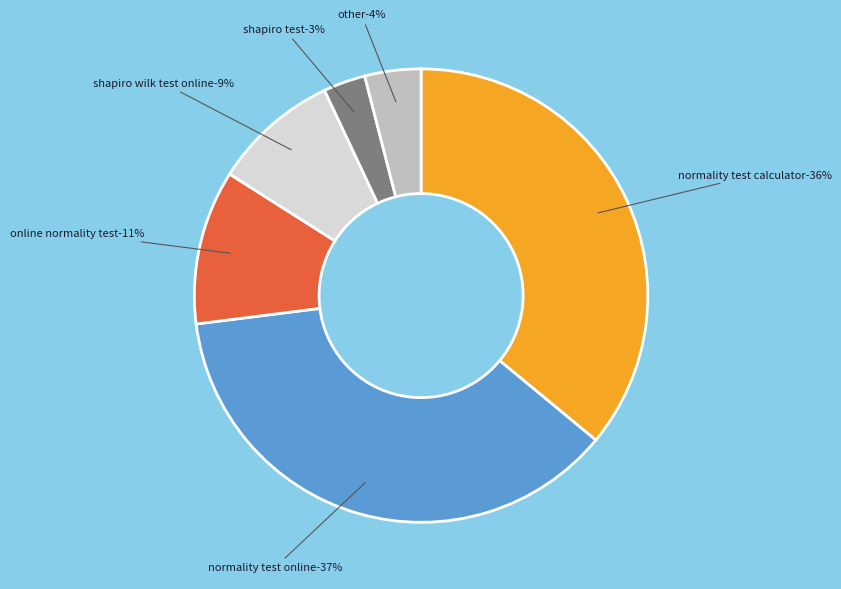

Is it true that M is 10% of the pie?

False